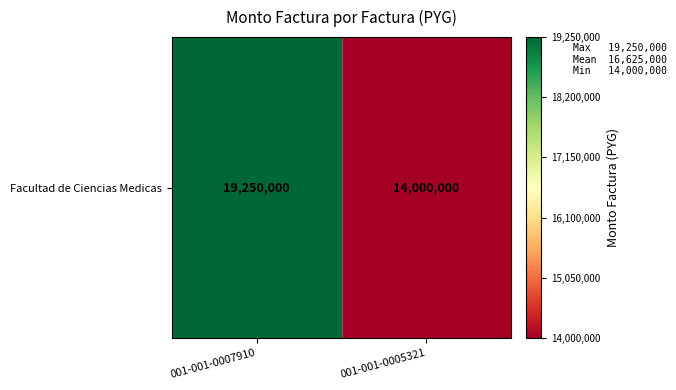

Count the values in the range 14000000 to 19250000.

2